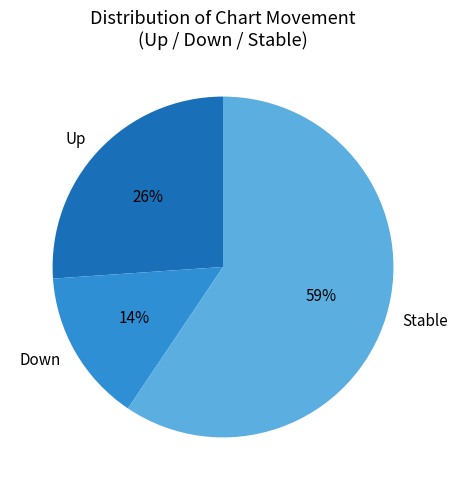

Which category has the biggest portion of the pie?

Stable